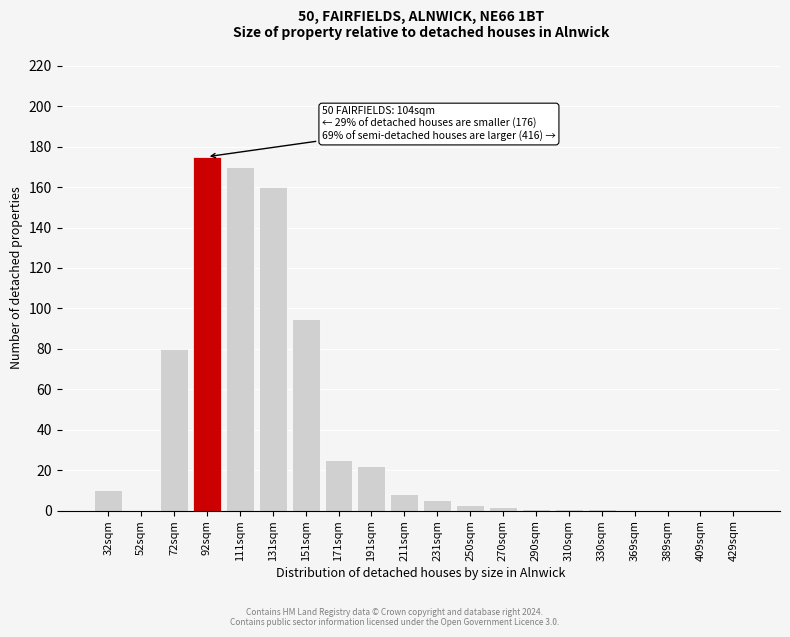

Reading left to right, transcribe all the data shown in this chart.

32sqm=10	52sqm=0	72sqm=80	92sqm=175	111sqm=170	131sqm=160	151sqm=95	171sqm=25	191sqm=22	211sqm=8	231sqm=5	250sqm=3	270sqm=2	290sqm=1	310sqm=1	330sqm=1	369sqm=0	389sqm=0	409sqm=0	429sqm=0